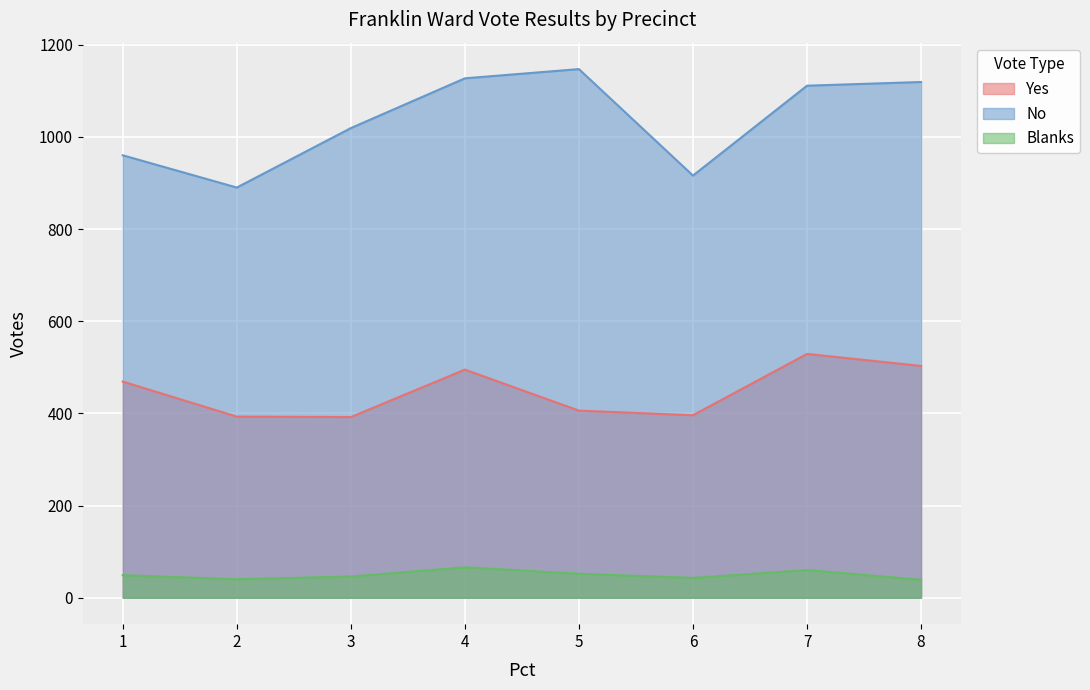

True or false: No and Blanks intersect in this chart.

False